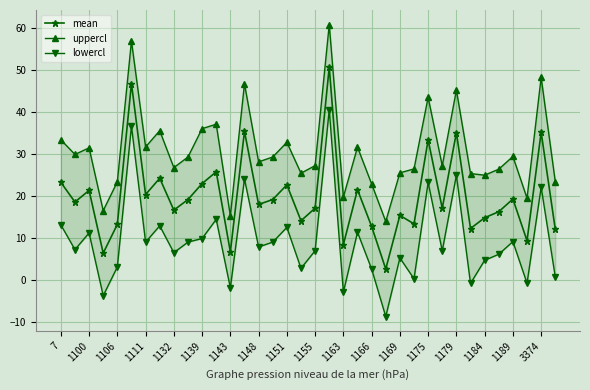

True or false: mean has a value of 12.9 at 1151.

False